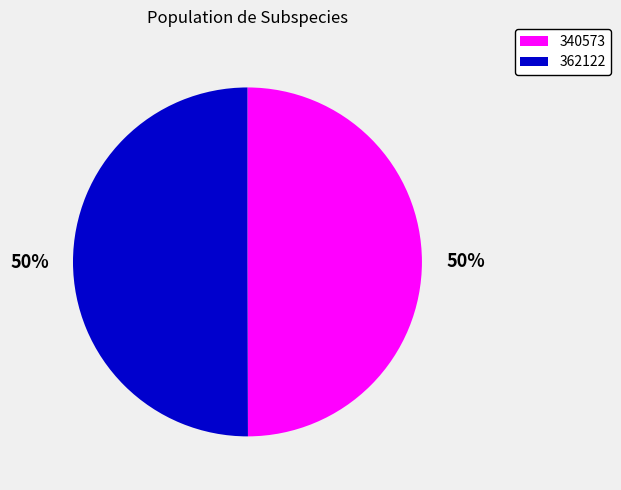

What is the ratio of the value at 362122 to the value at 340573?

1.0